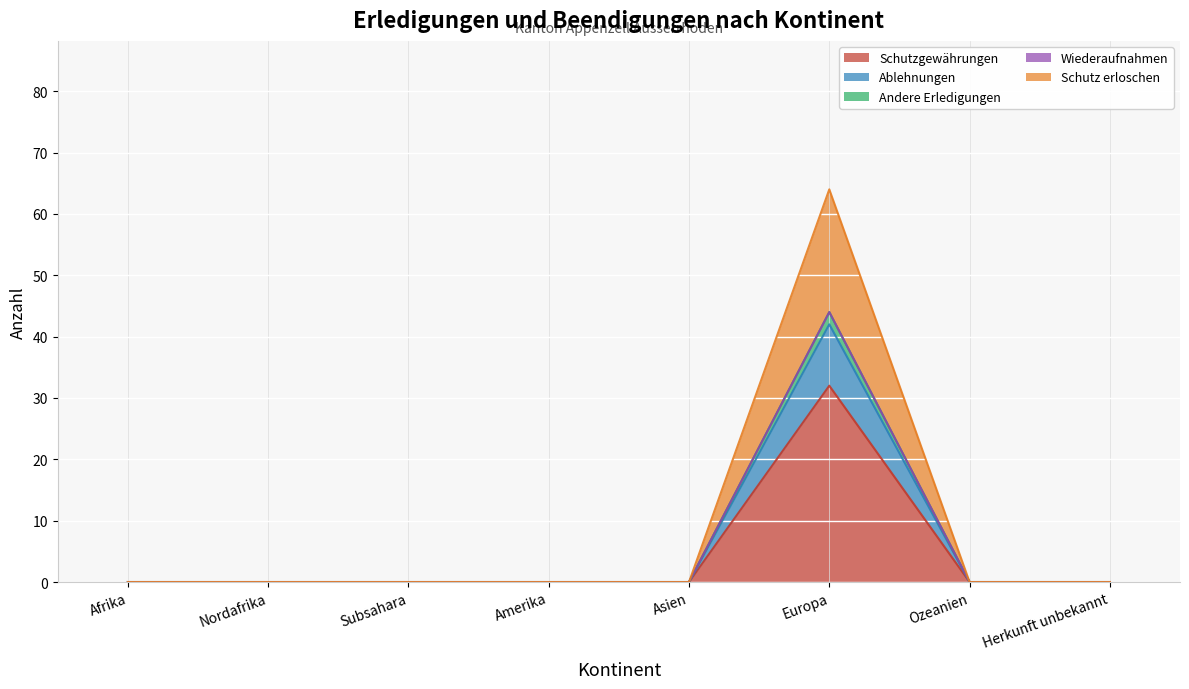

True or false: Andere Erledigungen and Ablehnungen cross at least once.

False